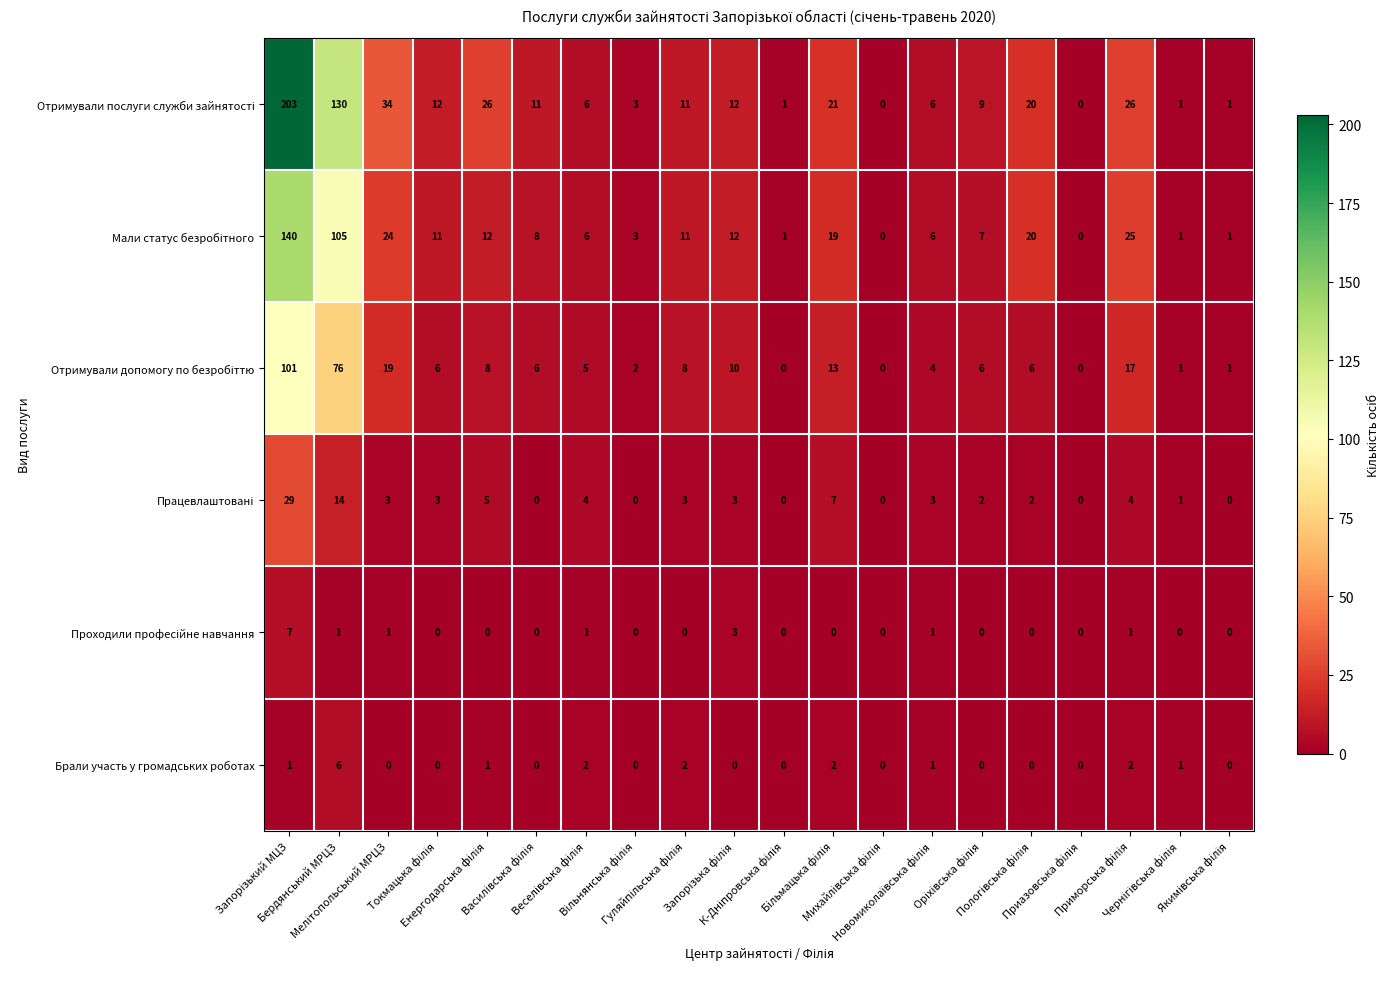

What is the sum of all Брали участь у громадських роботах values?

18